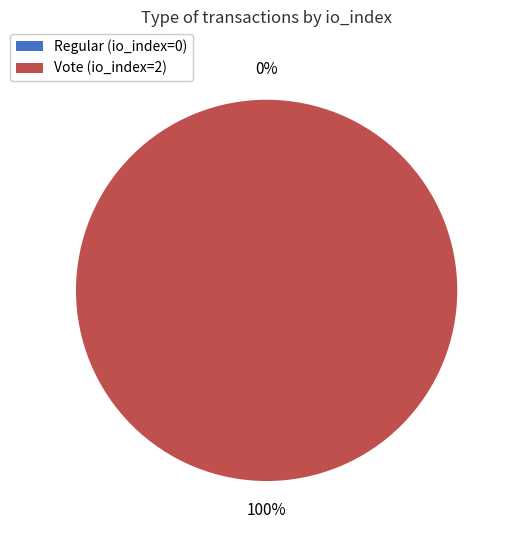

Count the number of slices in the pie.

2